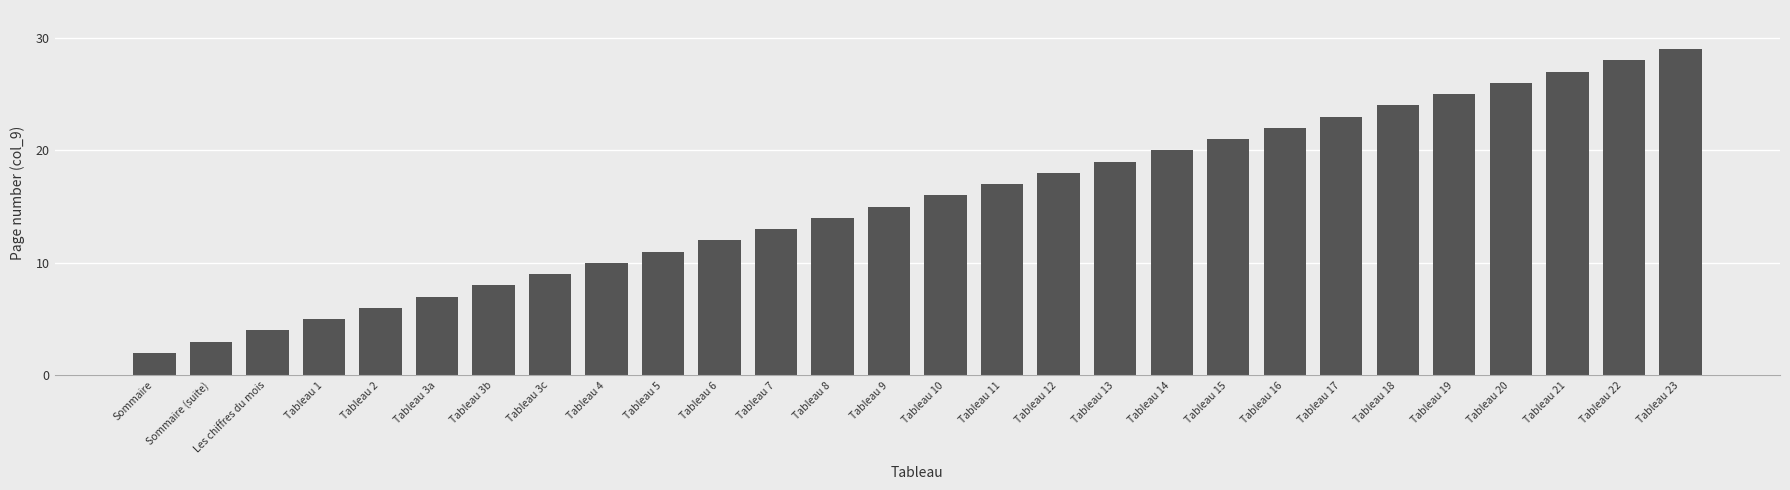

What is the maximum value shown in the chart?

29